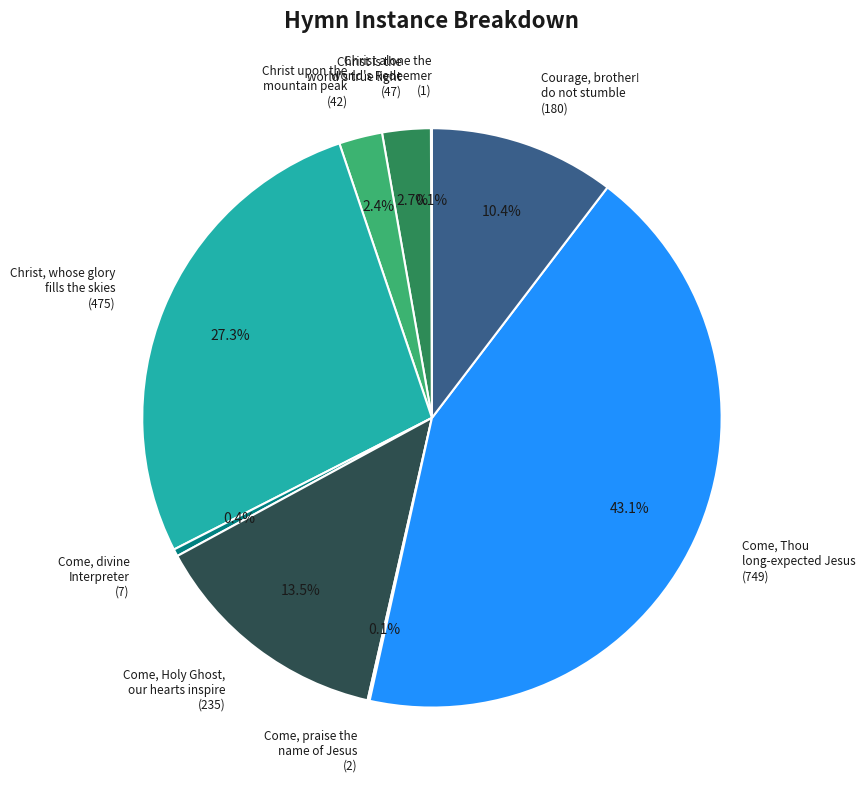

What is the largest slice in the pie chart?

Come, Thou long-expected Jesus